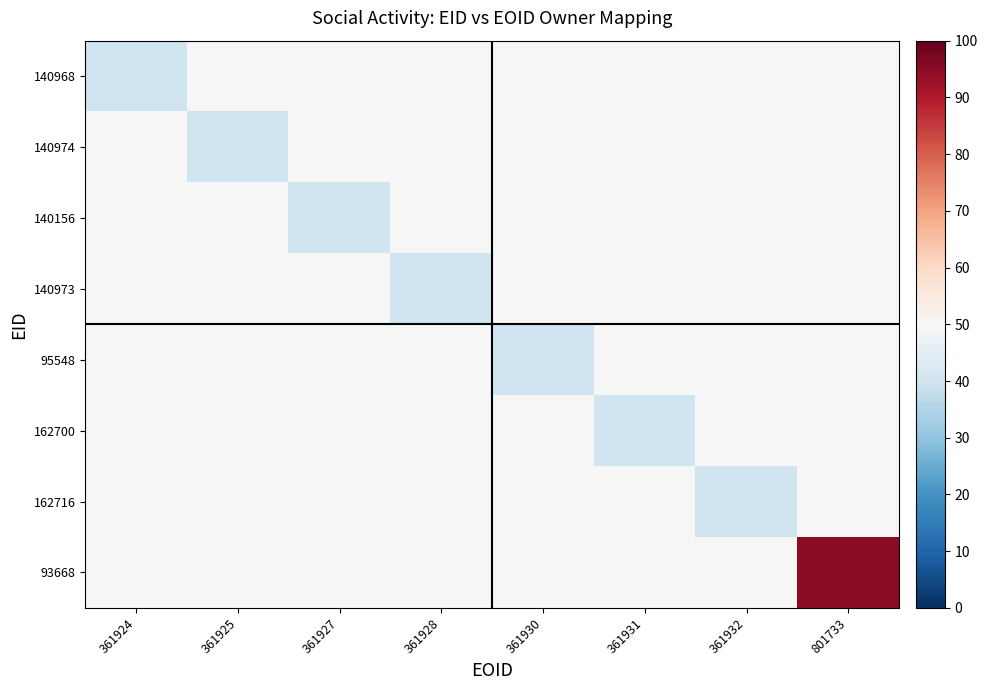

Between 361928 and 361925, which is larger?

361928